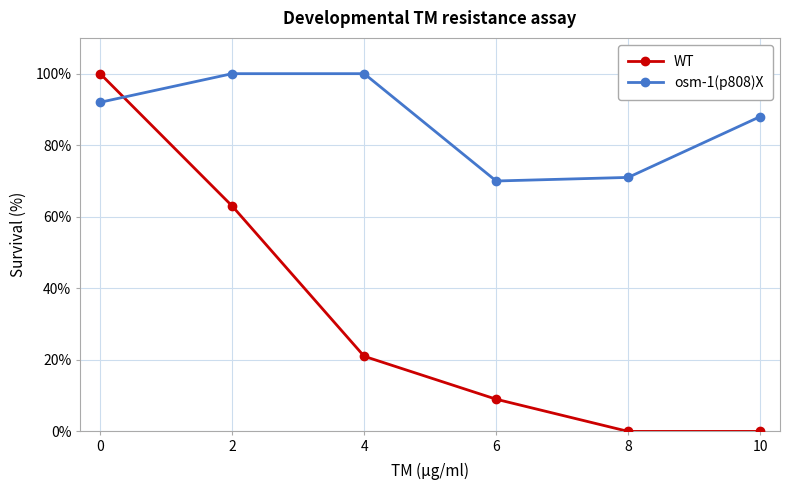

Rank the series at 10 from highest to lowest value.

osm-1(p808)X, WT